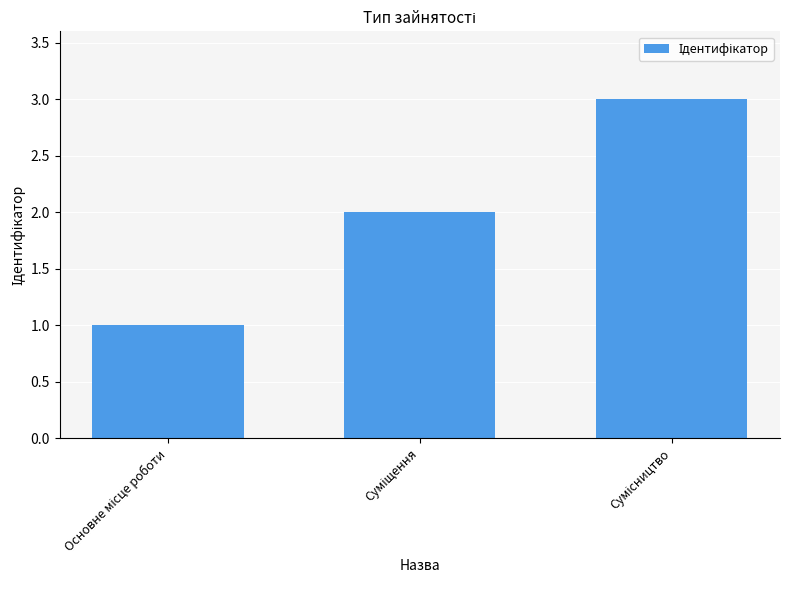

What is the sum of all values?

6